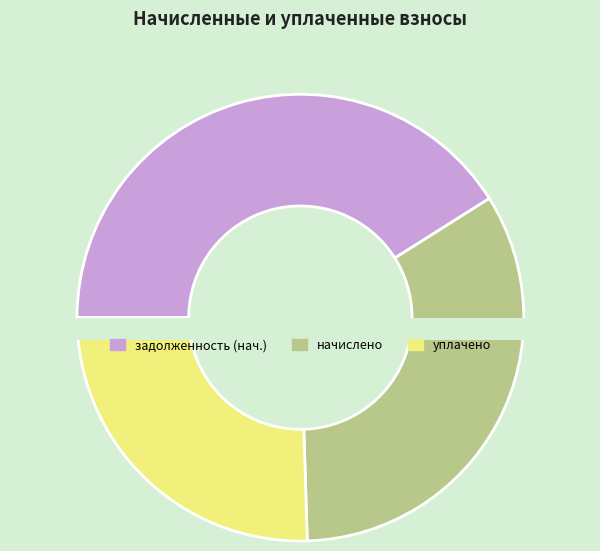

Does 15 account for over 50% of the chart?

No